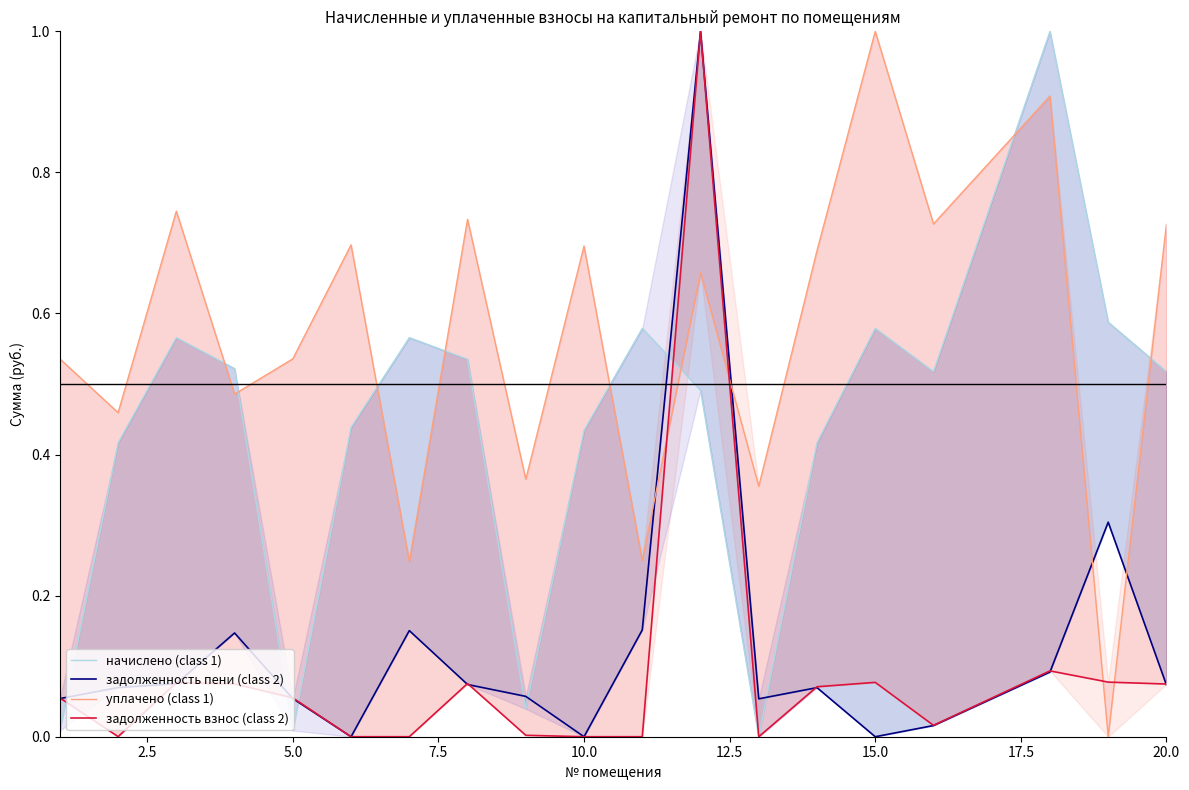

True or false: уплачено (class 1) has more than 2 interior local peaks.

True